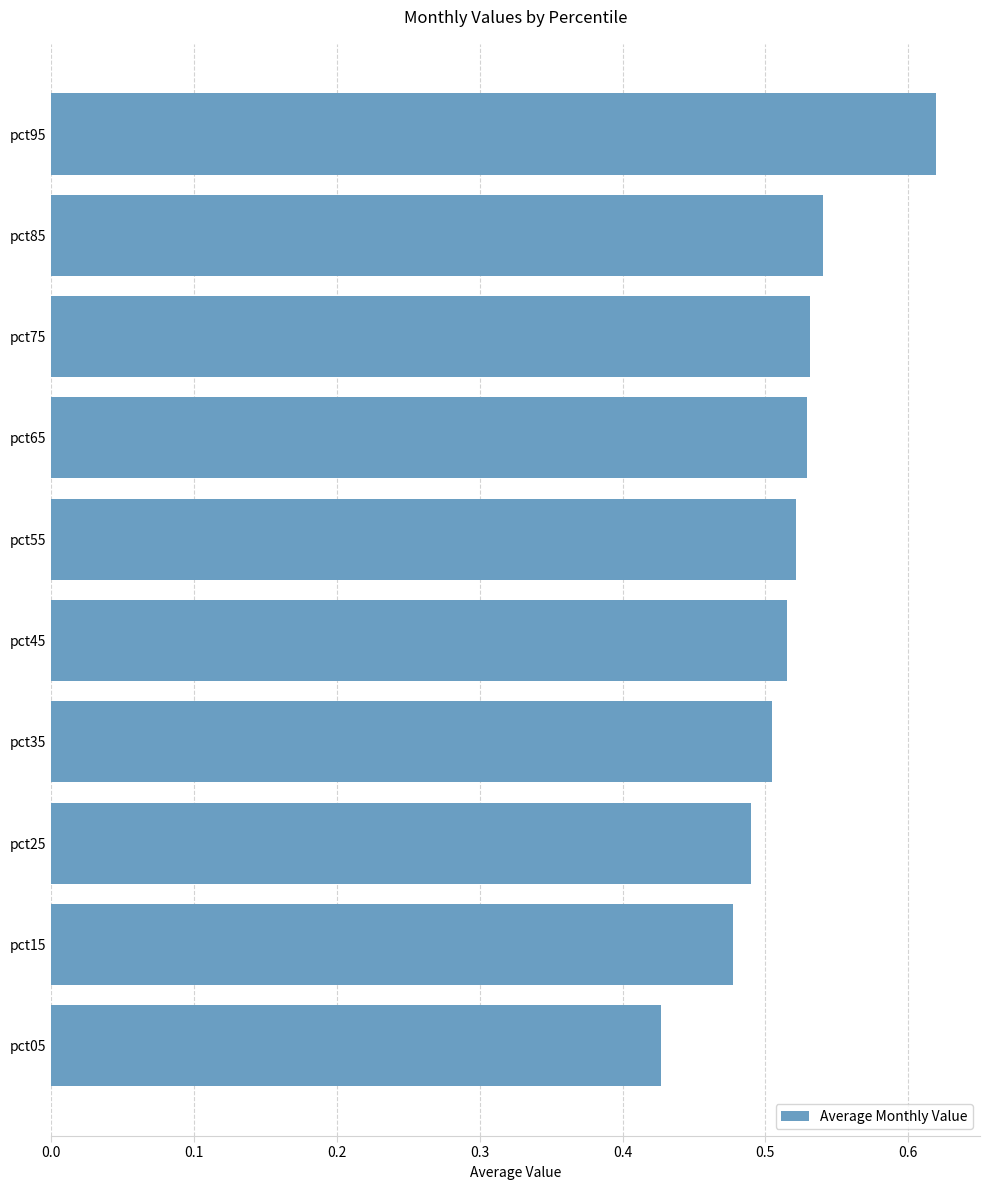

At which category does the chart reach its minimum across all series?

pct05